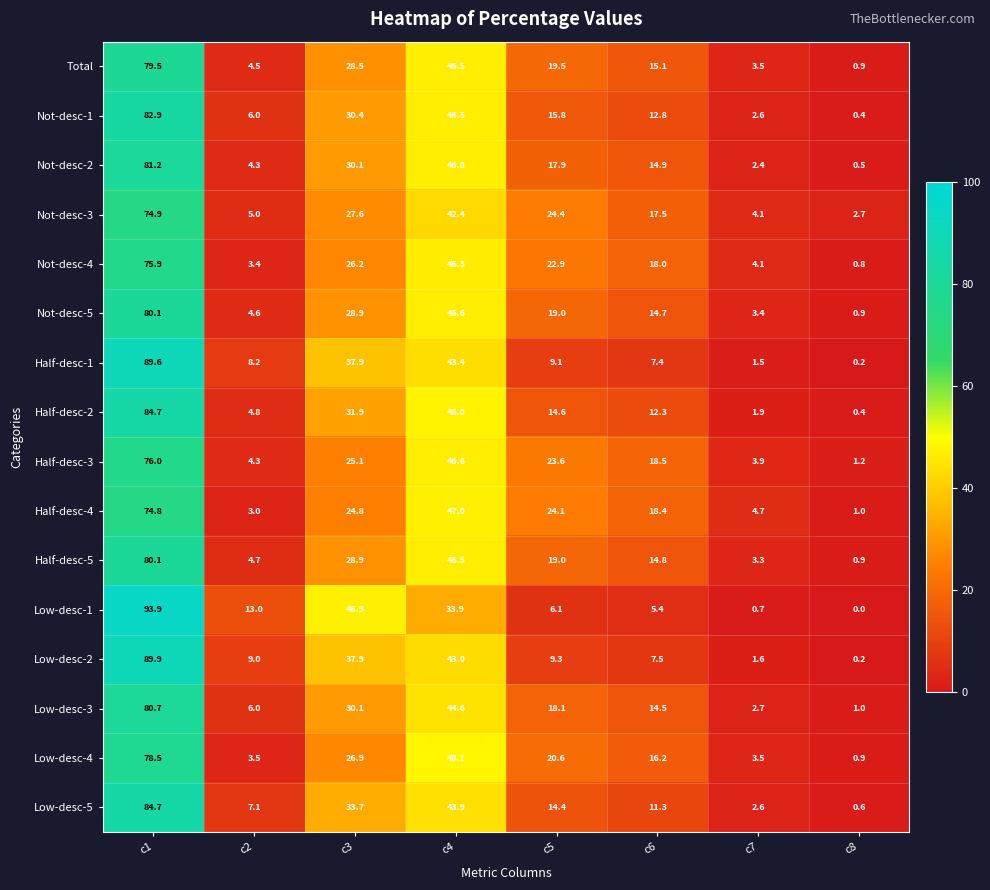

Which series has the largest total across all categories?

Low-desc-1